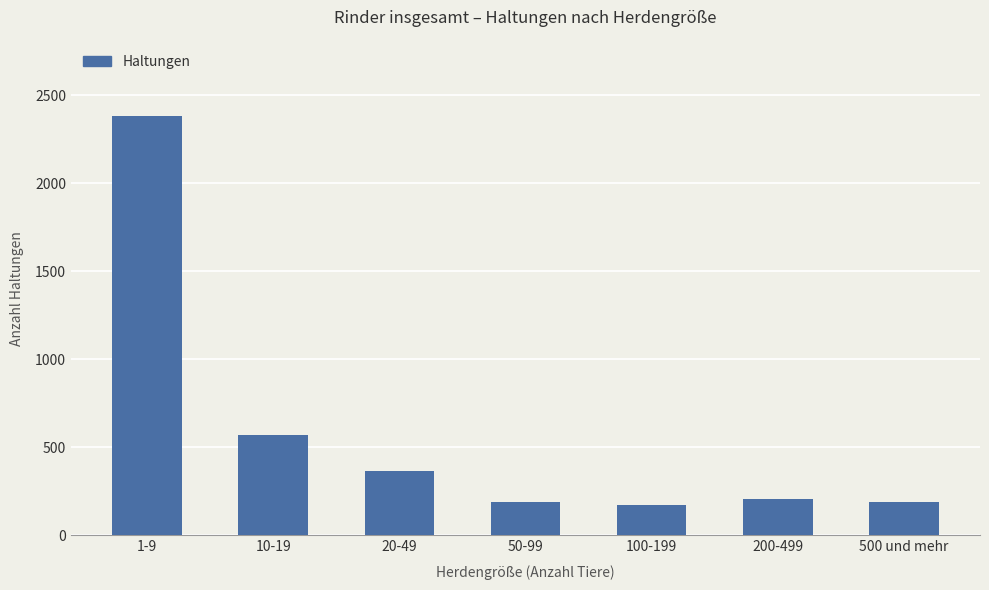

What is the change in value from 20-49 to 50-99?

-178